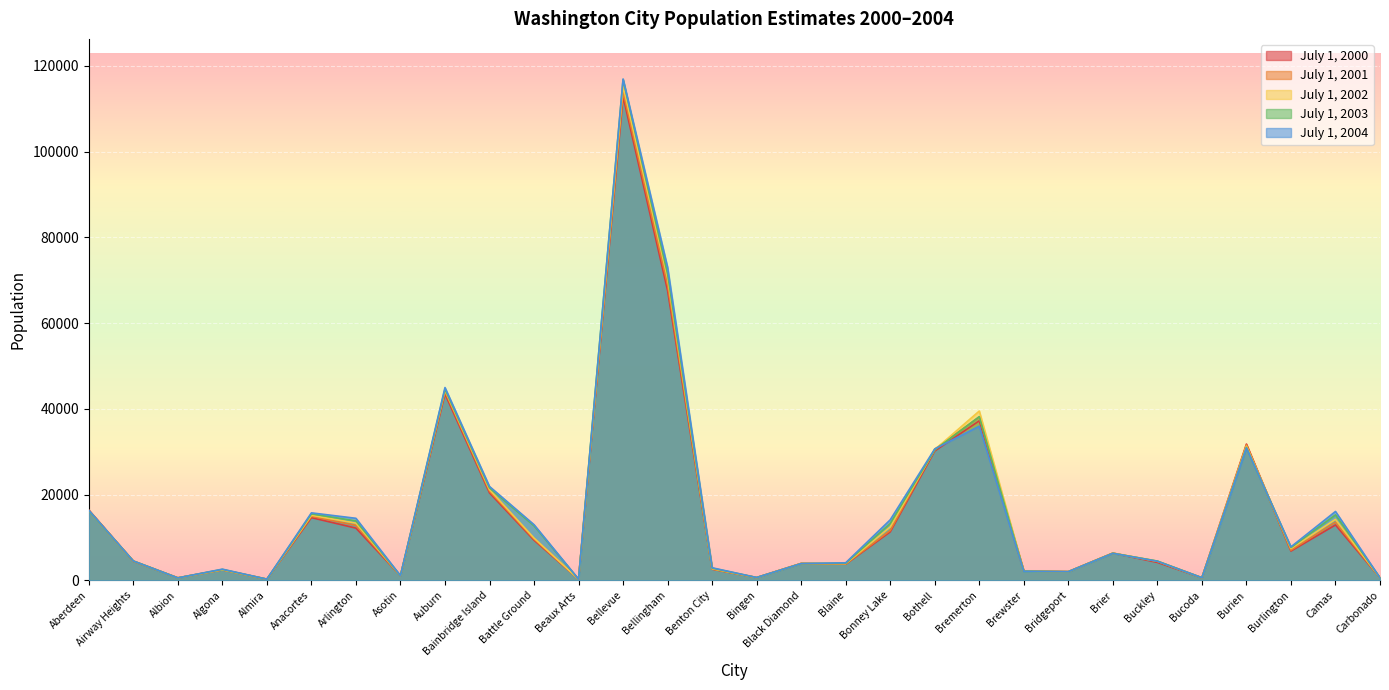

Which label corresponds to the smallest value in the chart?

Almira